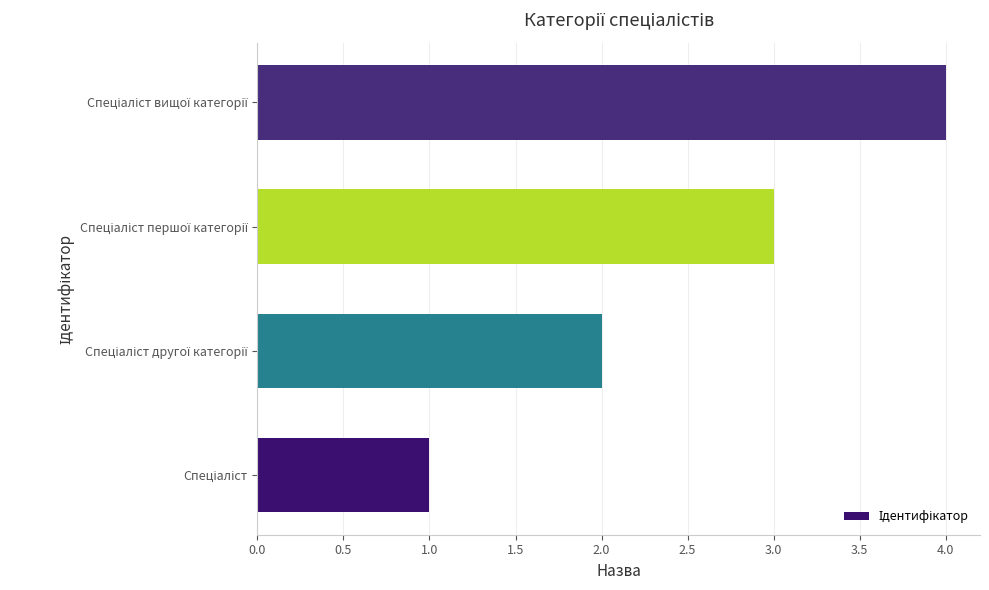

How many categories are shown in the chart?

4